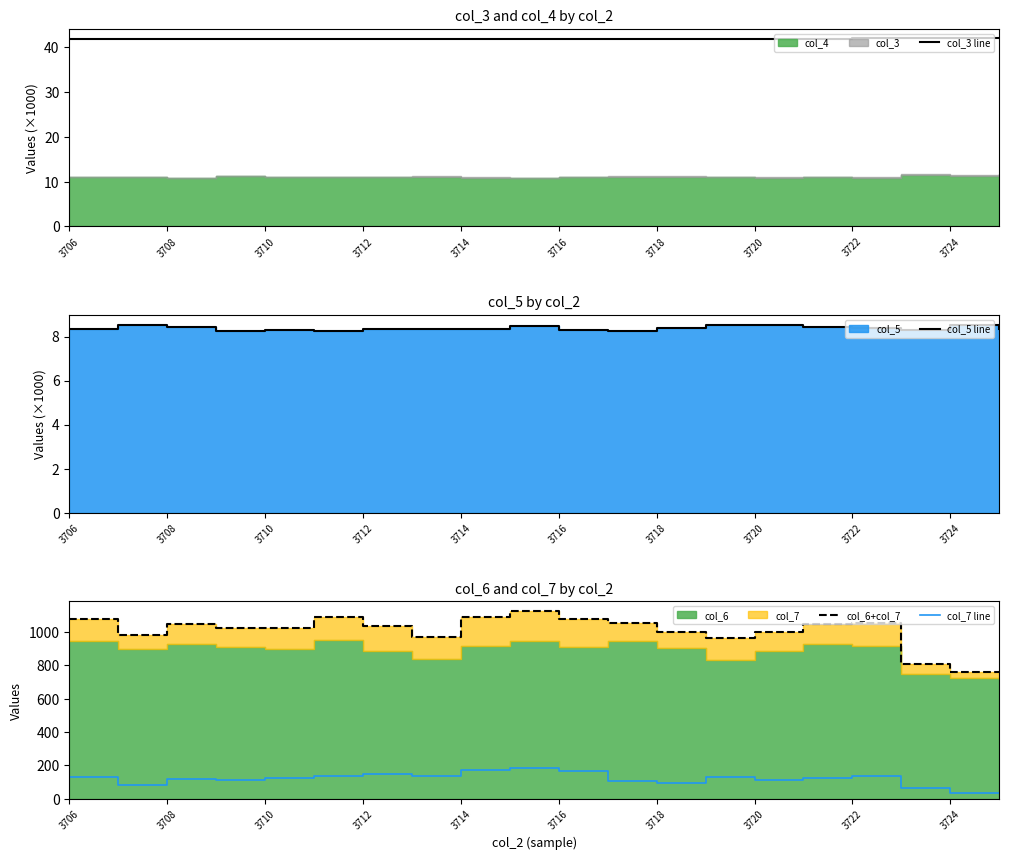

Between 3706 and 3722, which series saw the biggest shift?

col_6+col_7